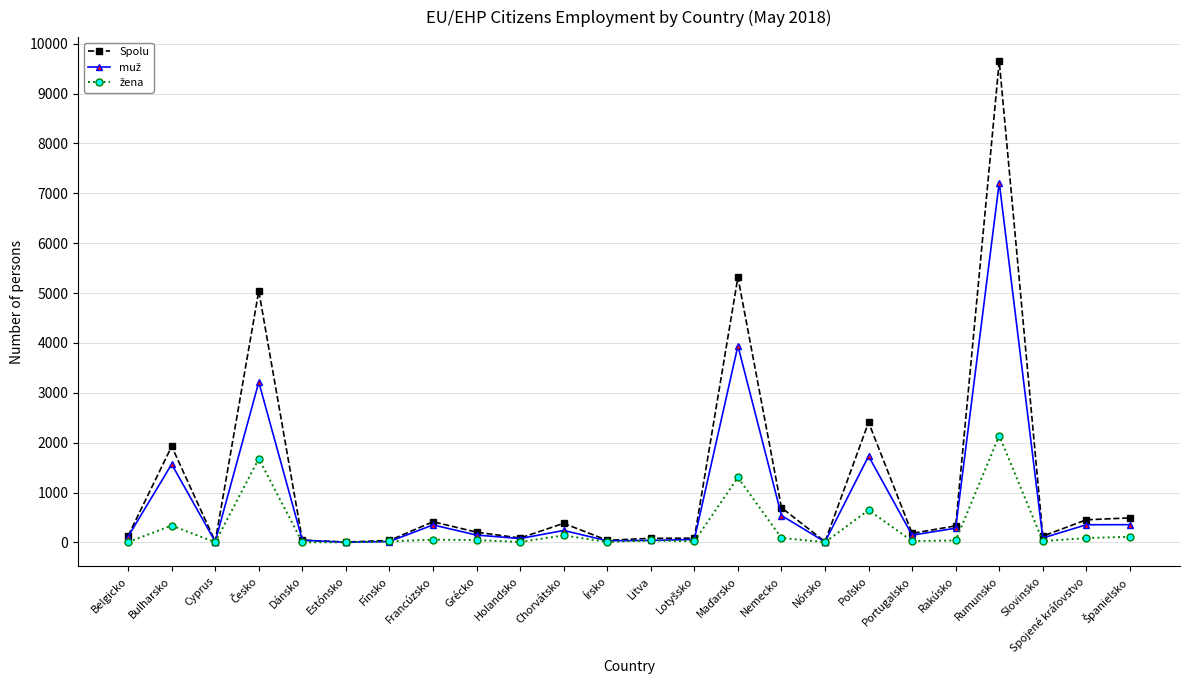

Read the Spolu value at Fínsko.

39